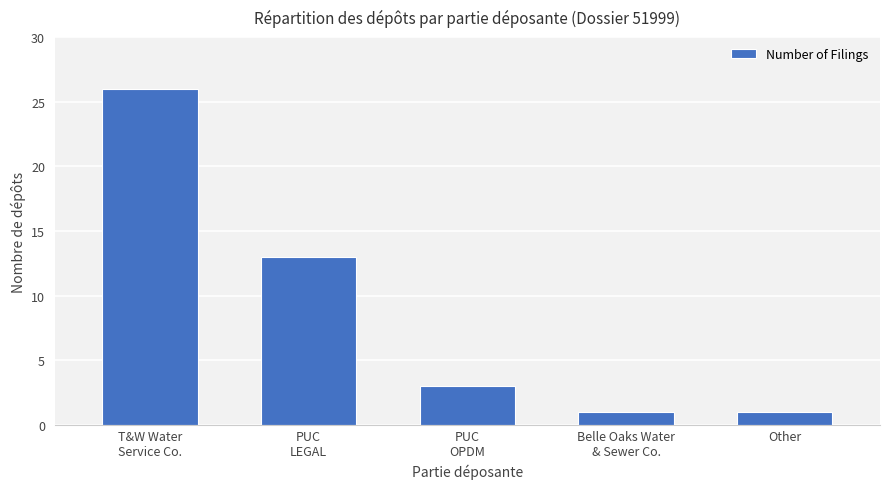

What position from the right is T&W Water
Service Co.?

5